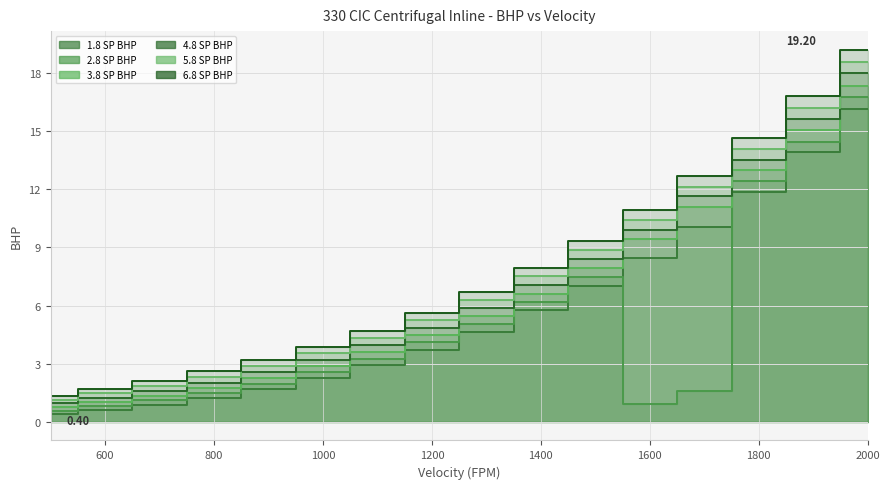

At how many categories does at least one series exceed 12?

4